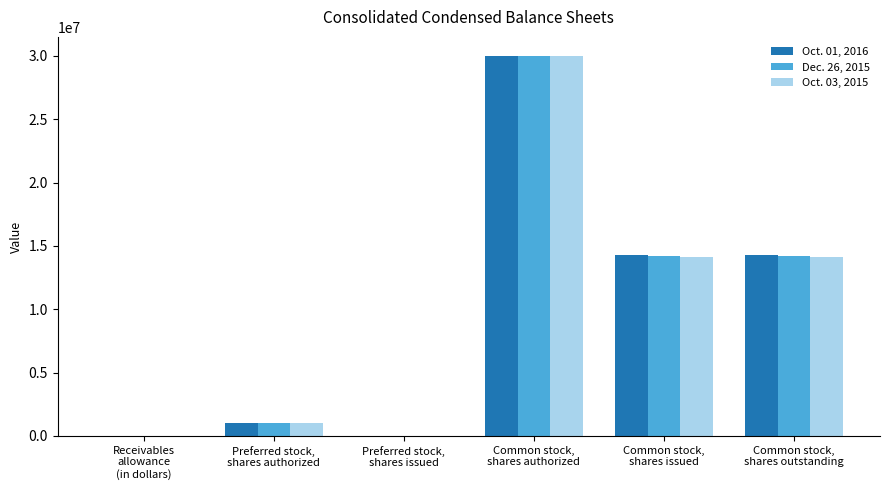

What is the maximum value shown in the chart?

30000000